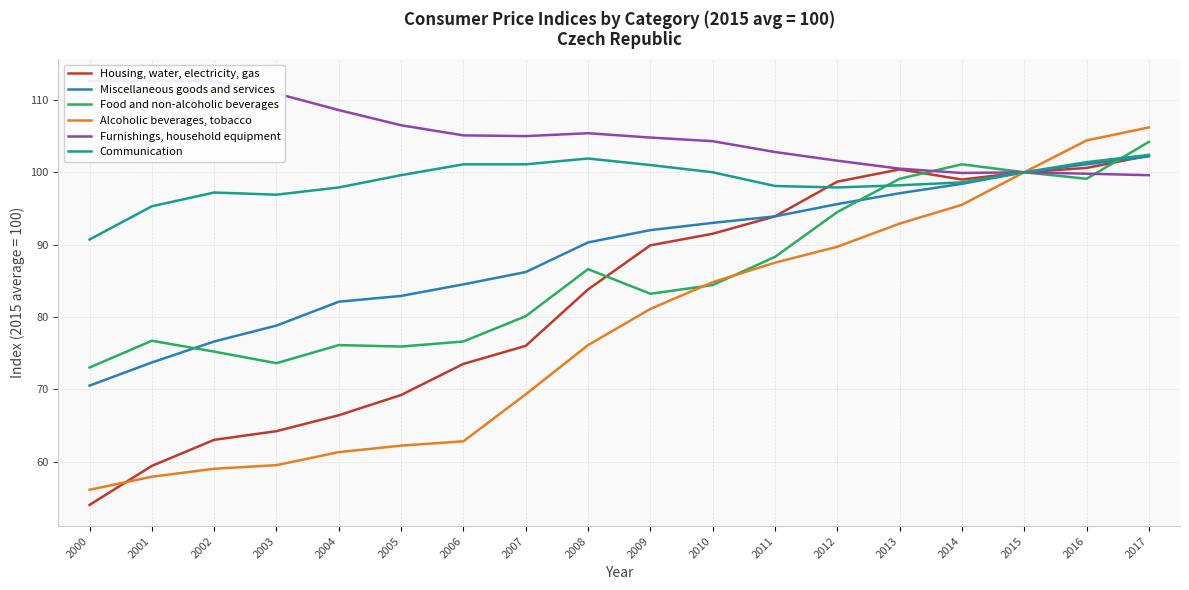

The Food and non-alcoholic beverages series shows 116.2 at 2011. True or false?

False